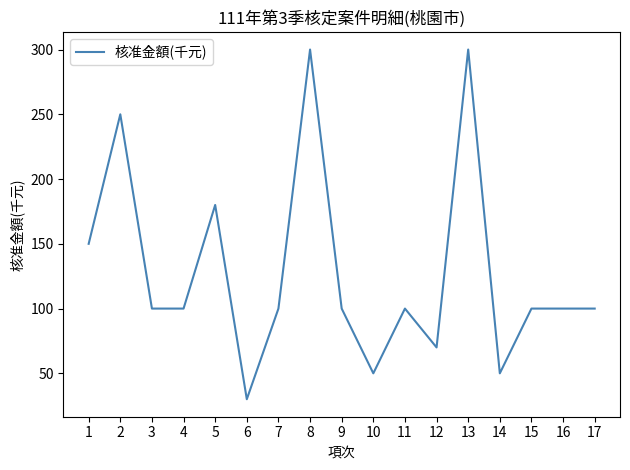

At which label does the data first exceed 100?

1